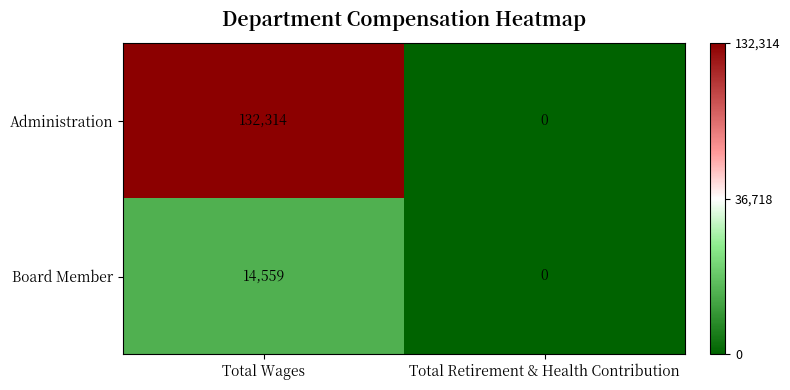

What is the greatest value displayed?

132314